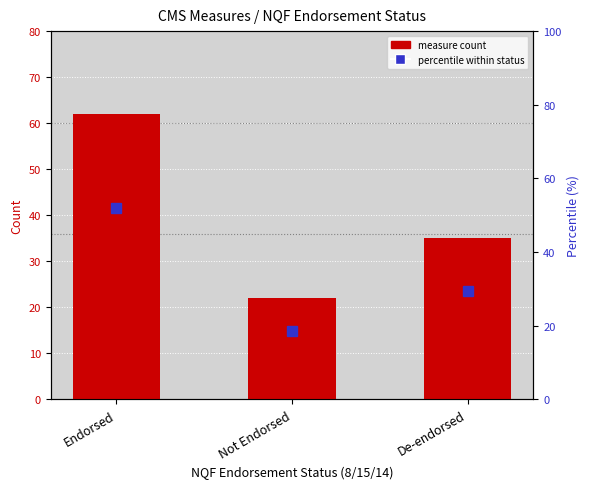

How many values in the percentile within status series are below 29?

1